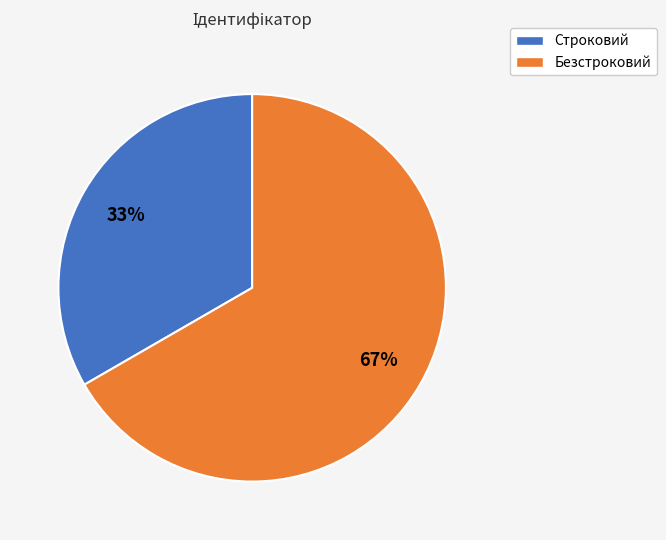

To the nearest percent, what is the average slice percentage?

50%